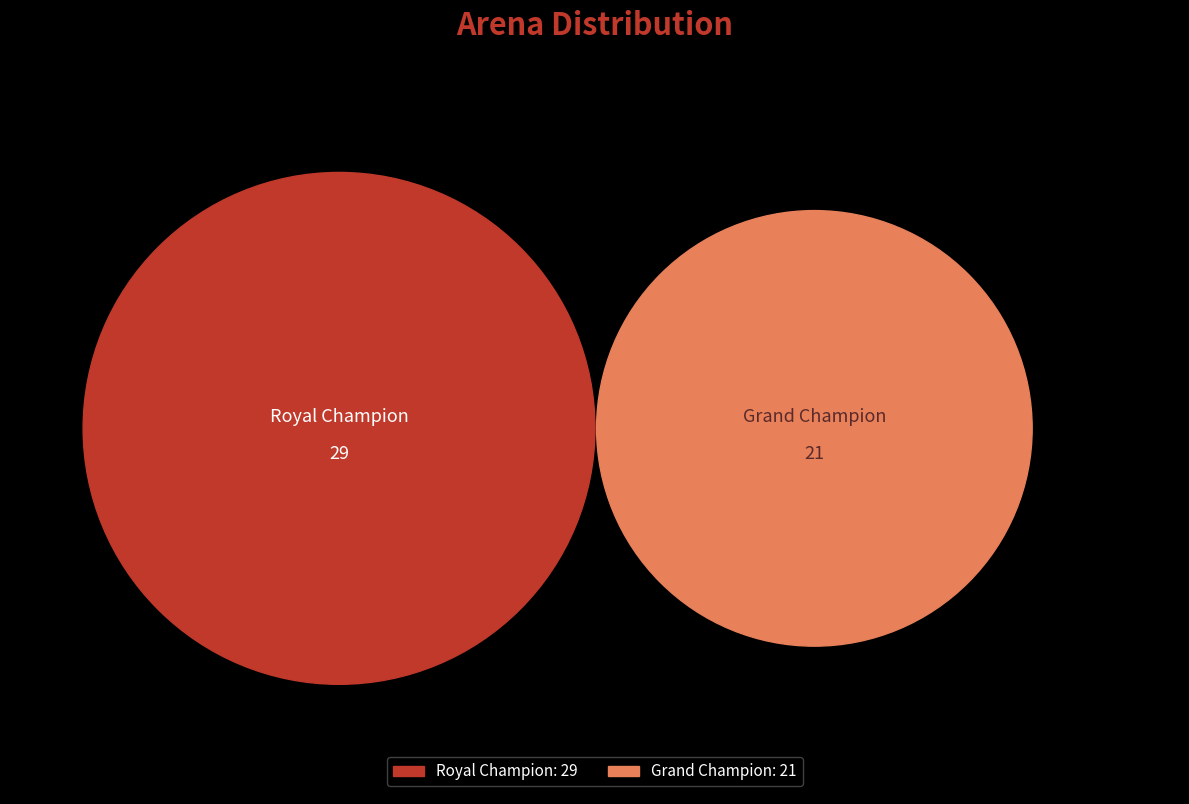

To the nearest percent, what portion does Grand Champion represent?

42%